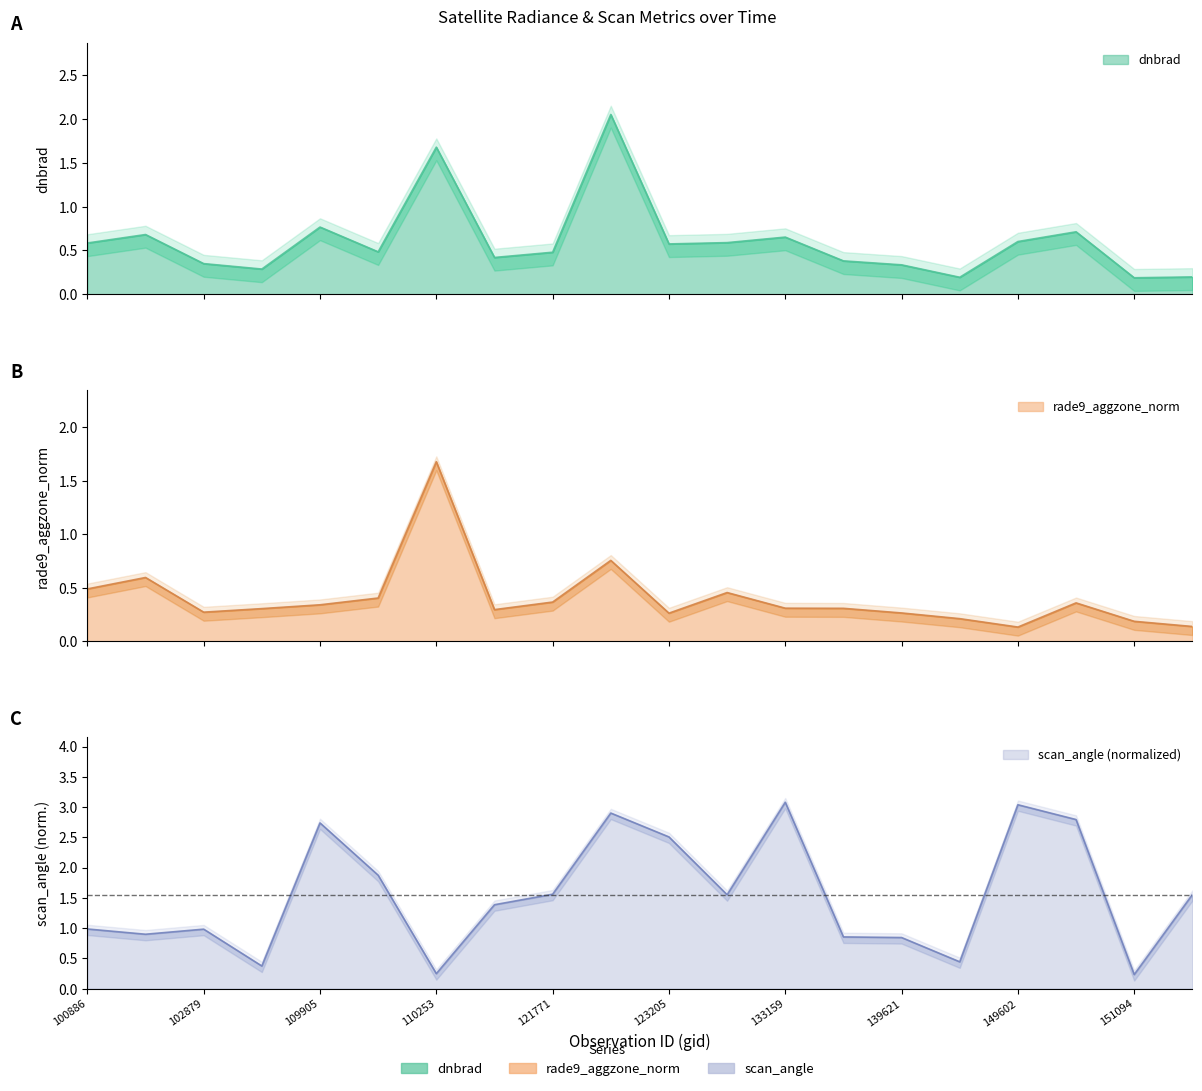

List the series in order of their peak value, highest first.

scan_angle, dnbrad, rade9_aggzone_norm